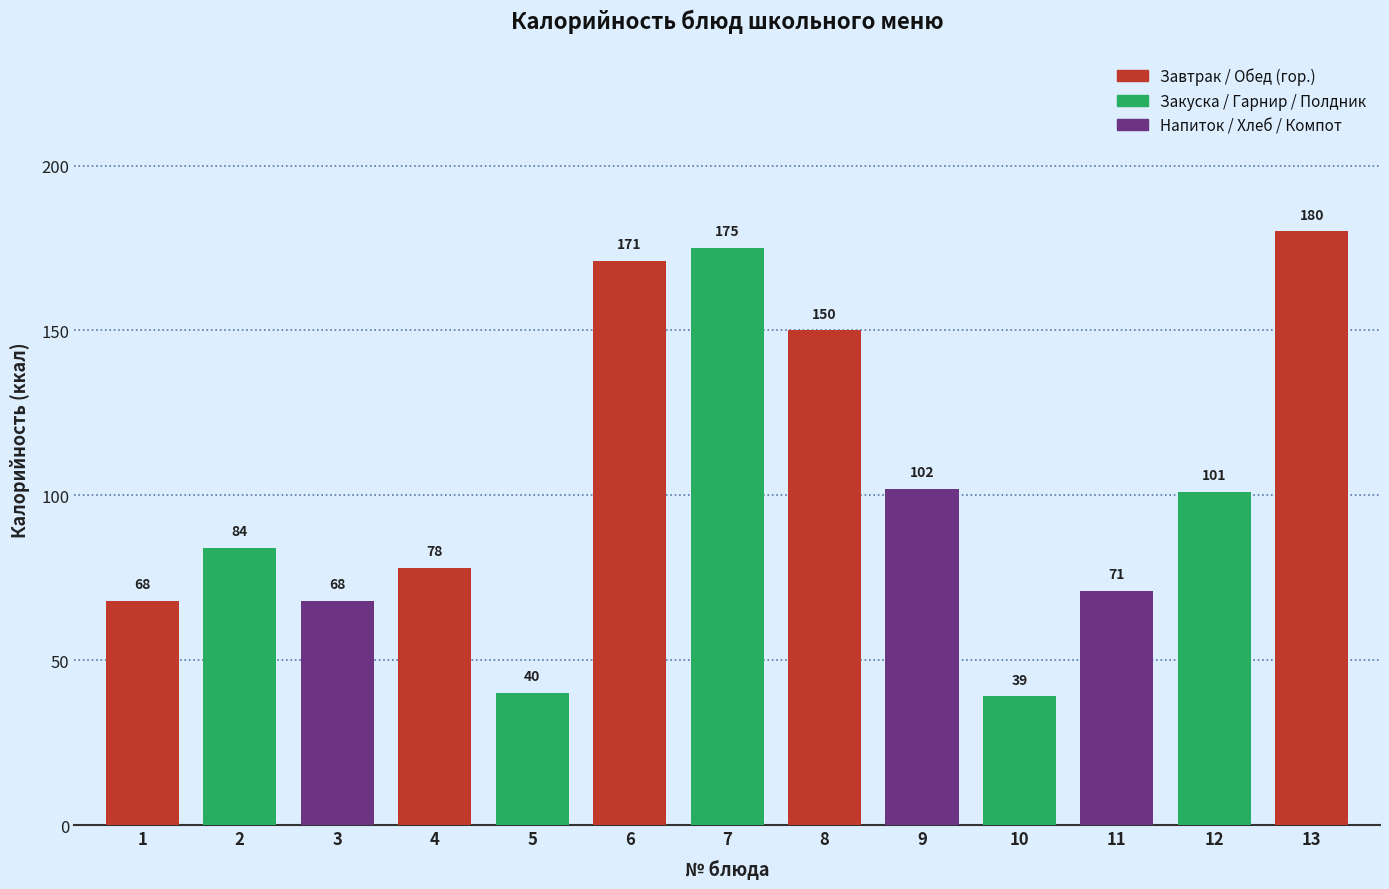

Reading left to right, what are all the values shown in this chart?

68	84	68	78	40	171	175	150	102	39	71	101	180